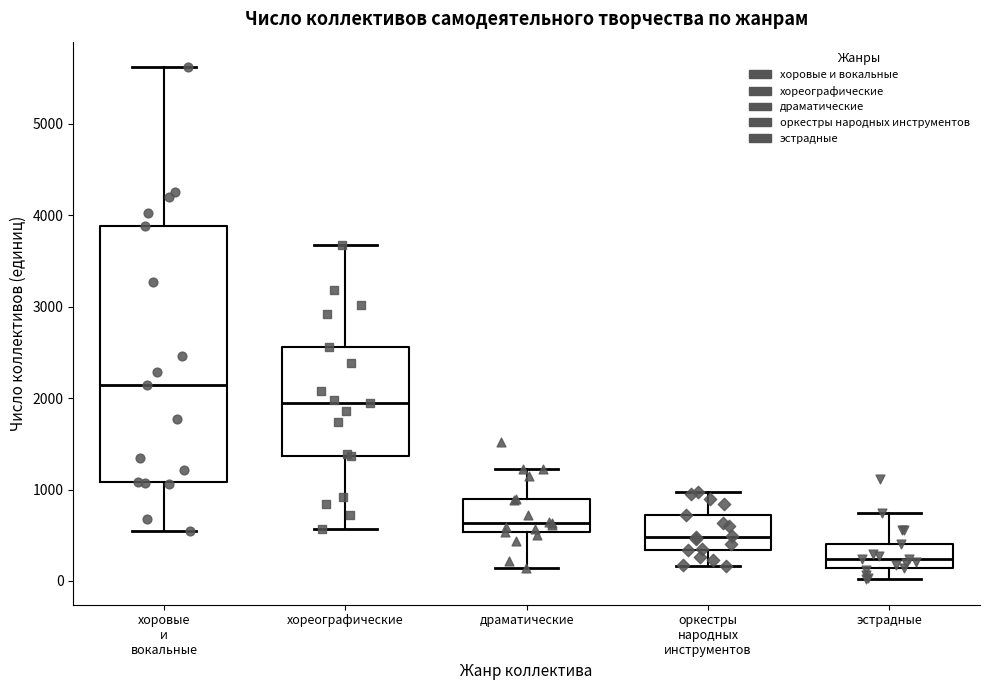

Reading left to right, read every box against the y-axis: the position of its median line, the range the box covers, and the ends of its whiskers. The values are not printed on the chart, so give them approximately, as read against the axis.

хоровые и вокальные: median 2100, box 1100 to 3900, whiskers 500 to 5600
хореографические: median 1900, box 1400 to 2600, whiskers 600 to 3700
драматические: median 600, box 500 to 900, whiskers 100 to 1200
оркестры народных инструментов: median 500, box 300 to 700, whiskers 200 to 1000
эстрадные: median 200, box 100 to 400, whiskers 0 to 700